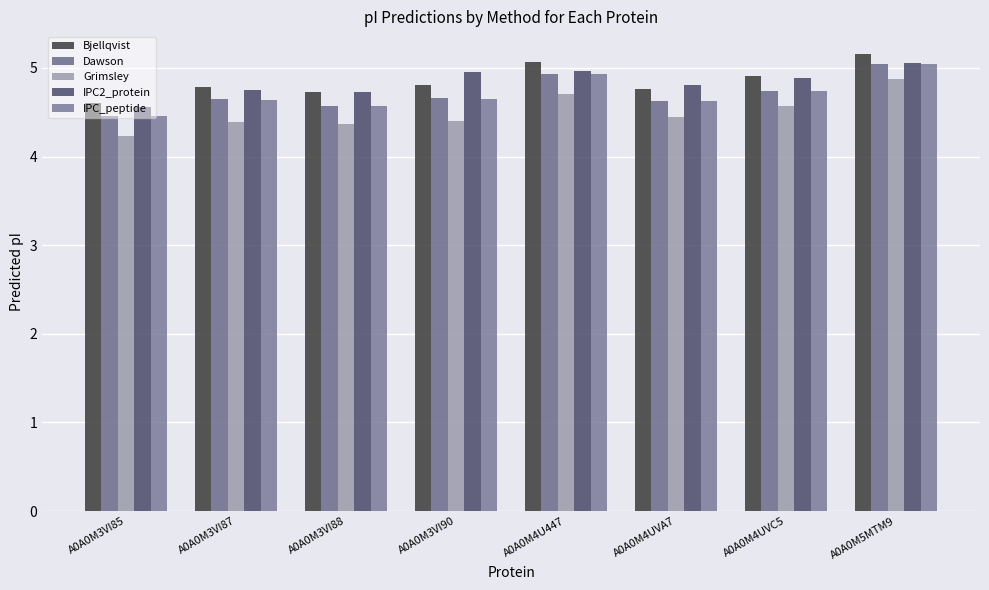

At which category does the chart reach its minimum across all series?

A0A0M3VI85